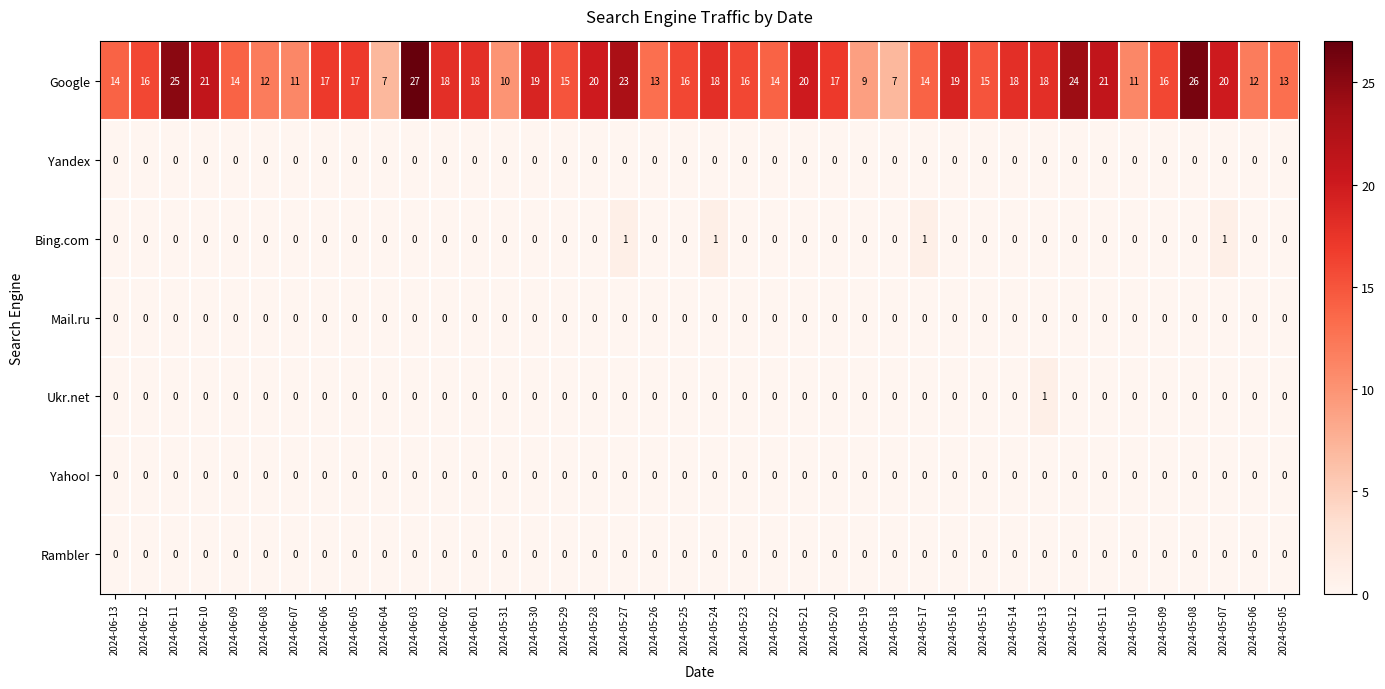

True or false: Mail.ru has a value of 0 at 2024-05-31.

True